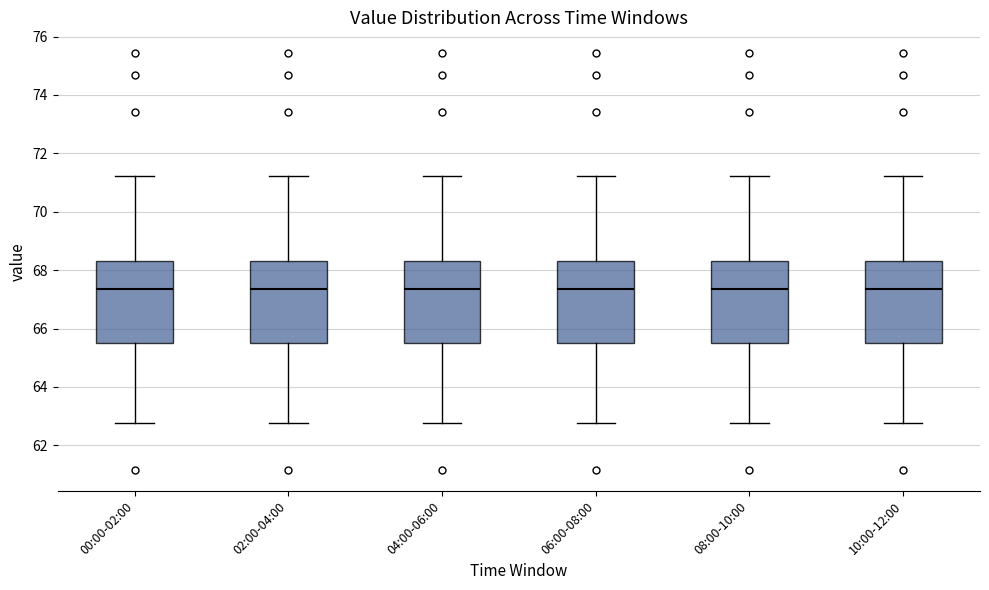

Reading left to right, transcribe this box plot: for each box, give where its median line is, the range the box spans, and where its two whiskers end, as read against the y-axis. The values are not printed on the chart, so give them approximately, as read against the axis.

00:00-02:00: median 67.4, box 65.6 to 68.4, whiskers 62.8 to 71.2
02:00-04:00: median 67.4, box 65.6 to 68.4, whiskers 62.8 to 71.2
04:00-06:00: median 67.4, box 65.6 to 68.4, whiskers 62.8 to 71.2
06:00-08:00: median 67.4, box 65.6 to 68.4, whiskers 62.8 to 71.2
08:00-10:00: median 67.4, box 65.6 to 68.4, whiskers 62.8 to 71.2
10:00-12:00: median 67.4, box 65.6 to 68.4, whiskers 62.8 to 71.2